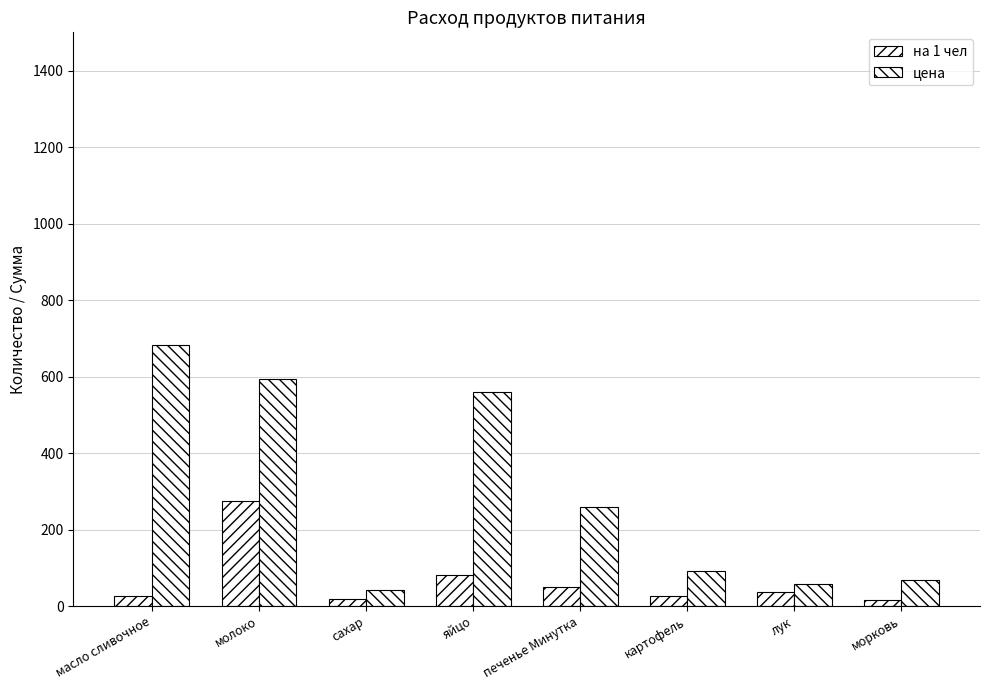

What is the minimum value shown in the chart?

15.8